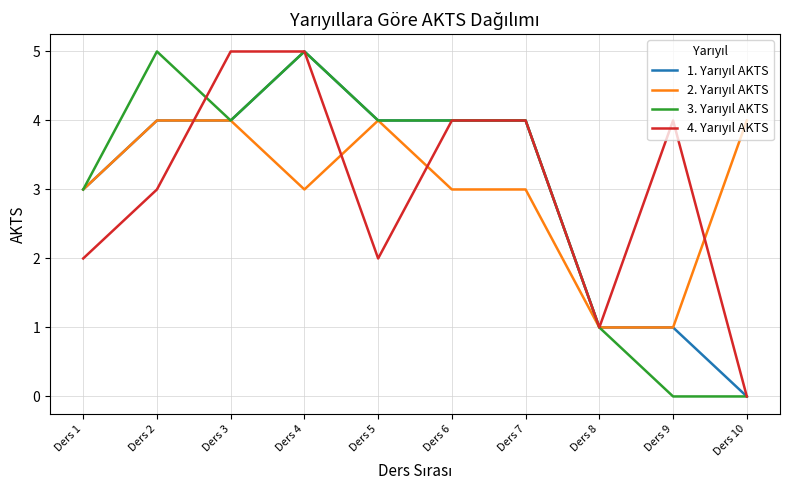

What is the difference between the highest and lowest values at Ders 1?

1